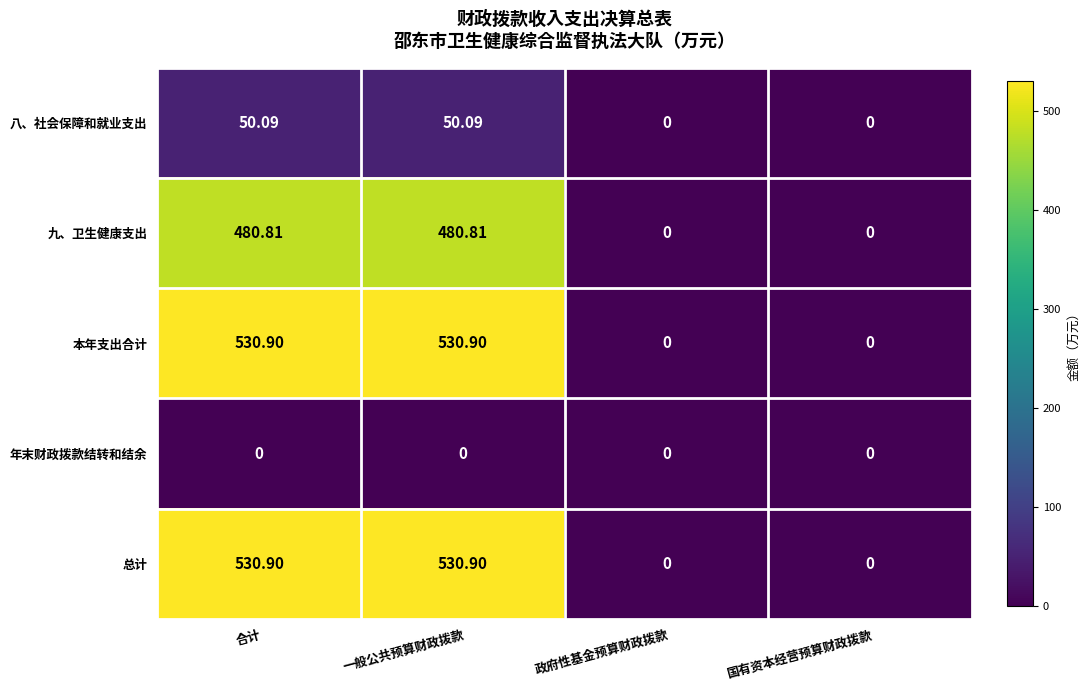

Is the value of 总计 at 合计 greater than the value of 九、卫生健康支出 at 政府性基金预算财政拨款?

Yes